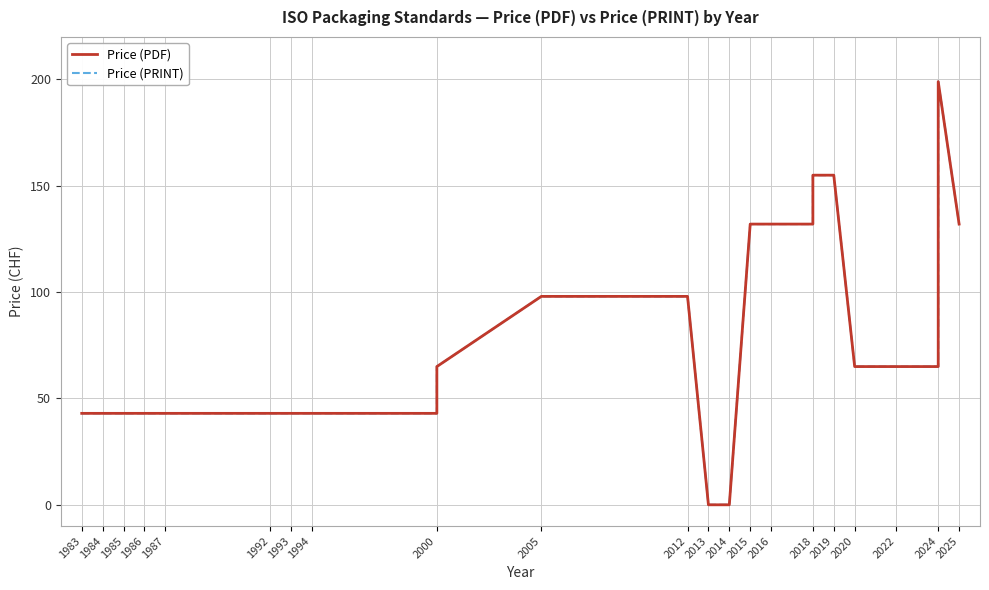

Rank the series by their maximum value, from lowest to highest.

Price (PDF), Price (PRINT)